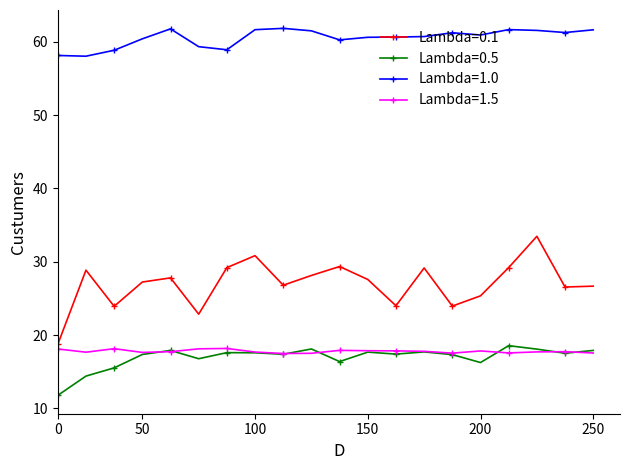

What is the value of the Lambda=0.1 point at the 17th from the left?

29.2